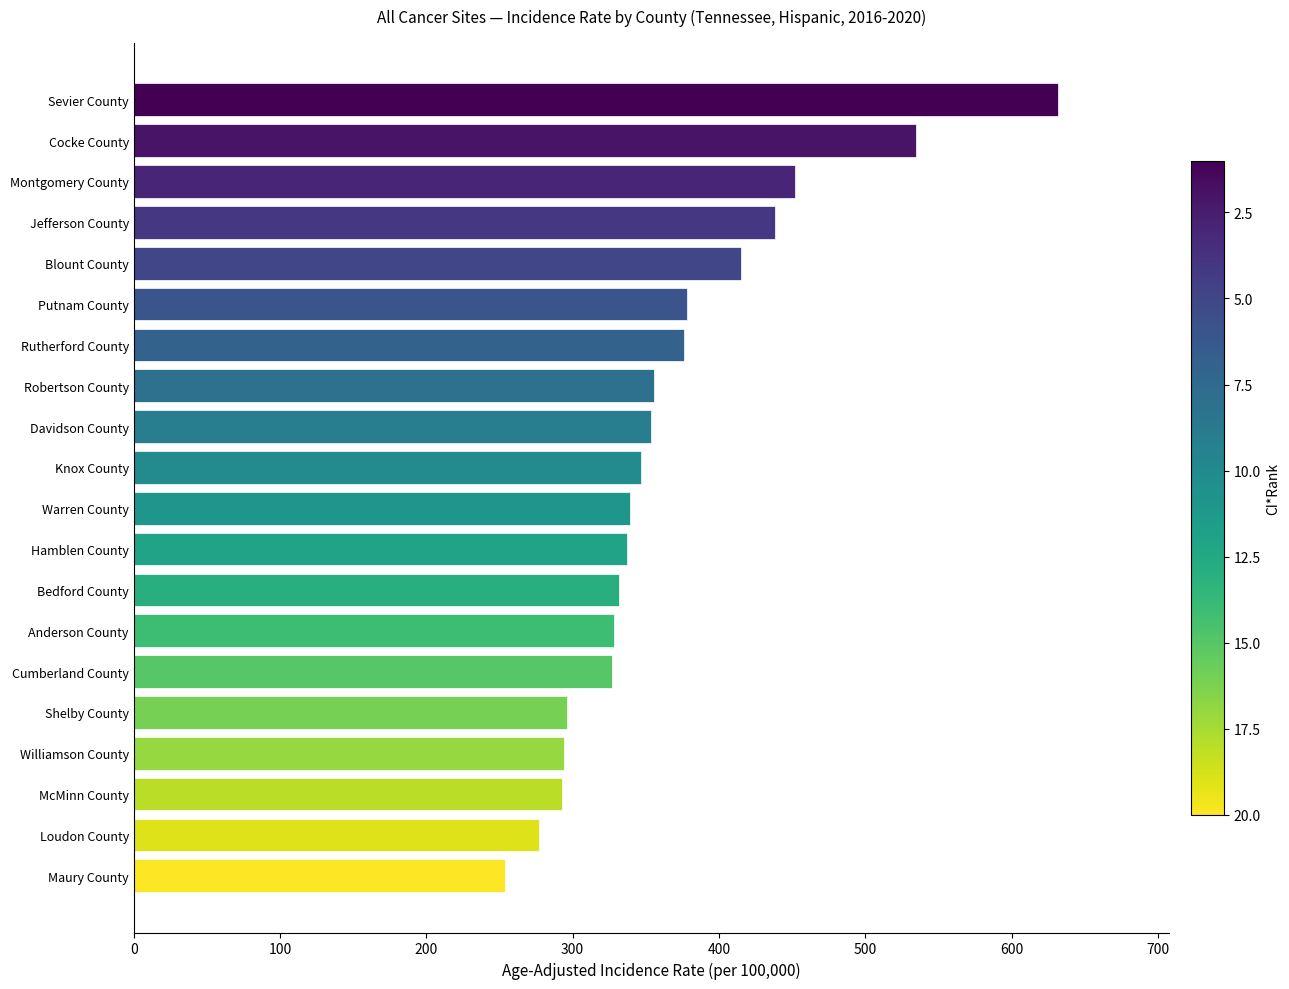

Count the number of values greater than 346.

10